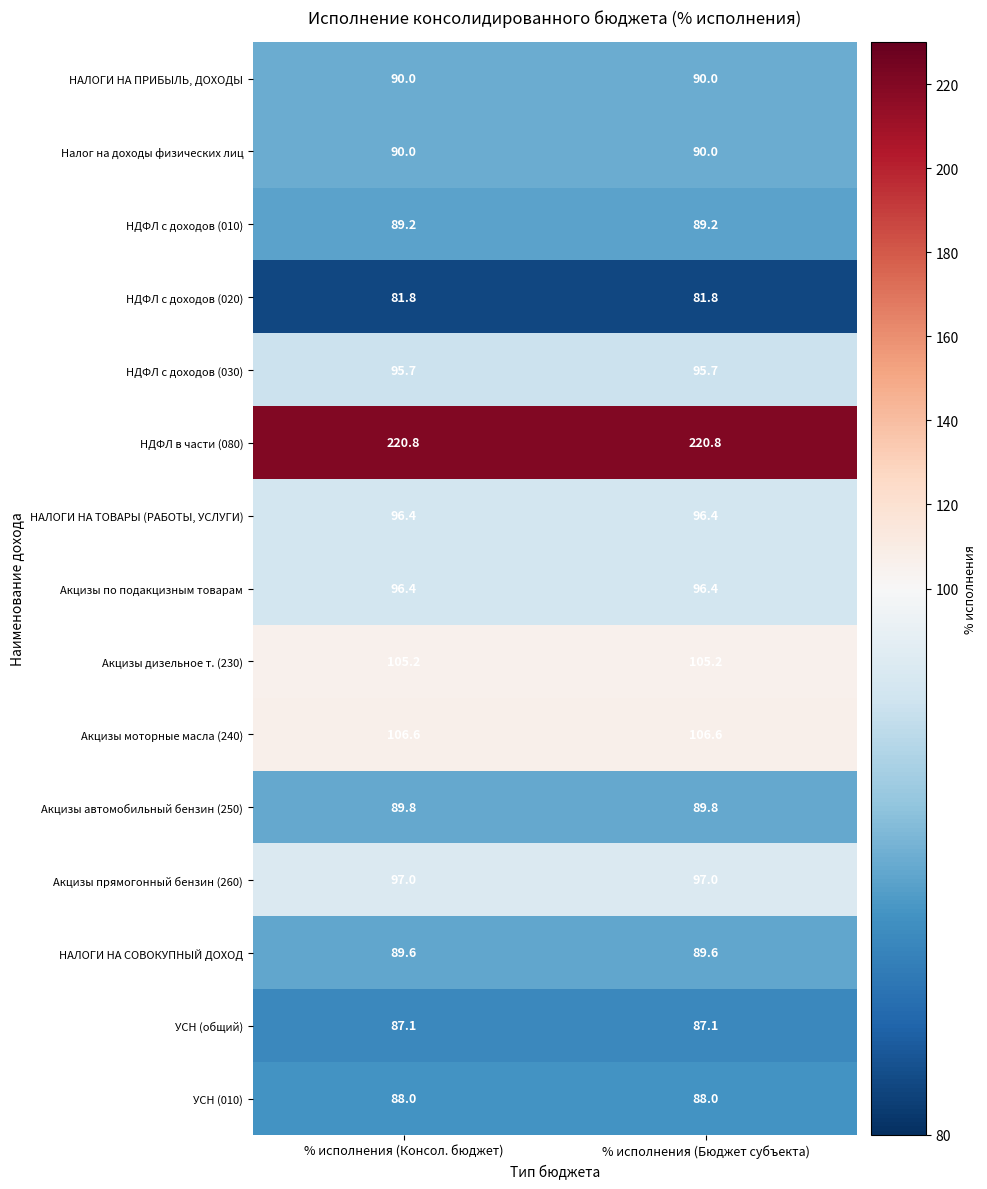

What is the minimum value shown in the chart?

81.8